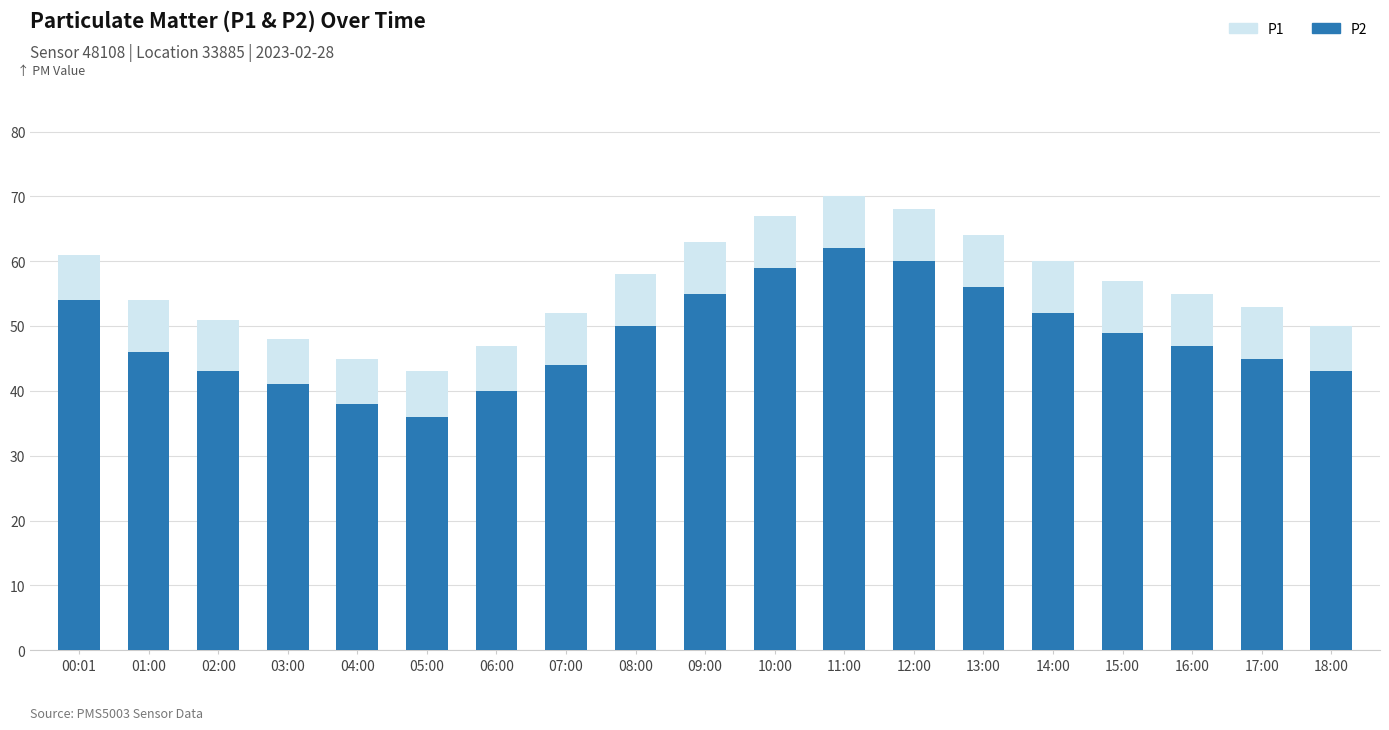

How many data points in P1 are above 55?

9